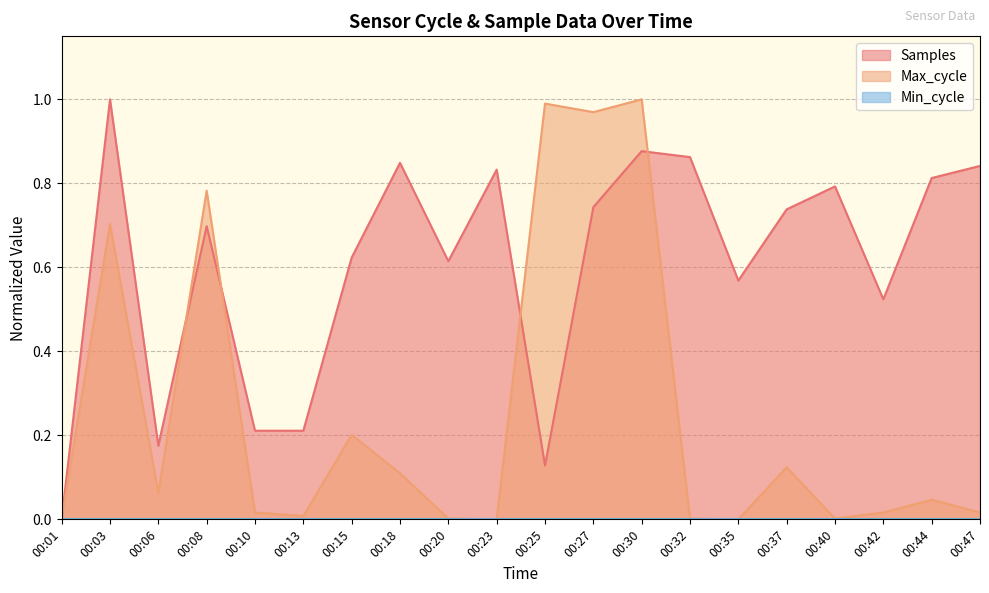

Which series changed the most between 00:03 and 00:15?

Max_cycle